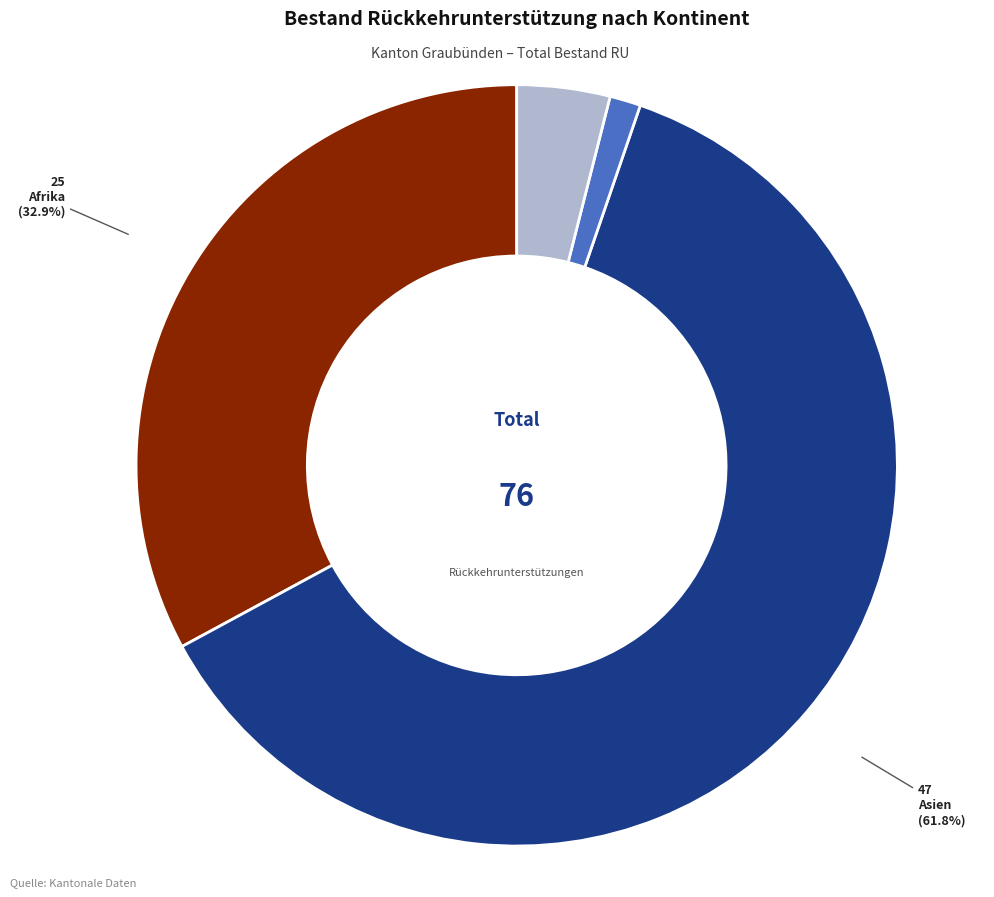

Which has a higher value, Afrika or Europa?

Afrika